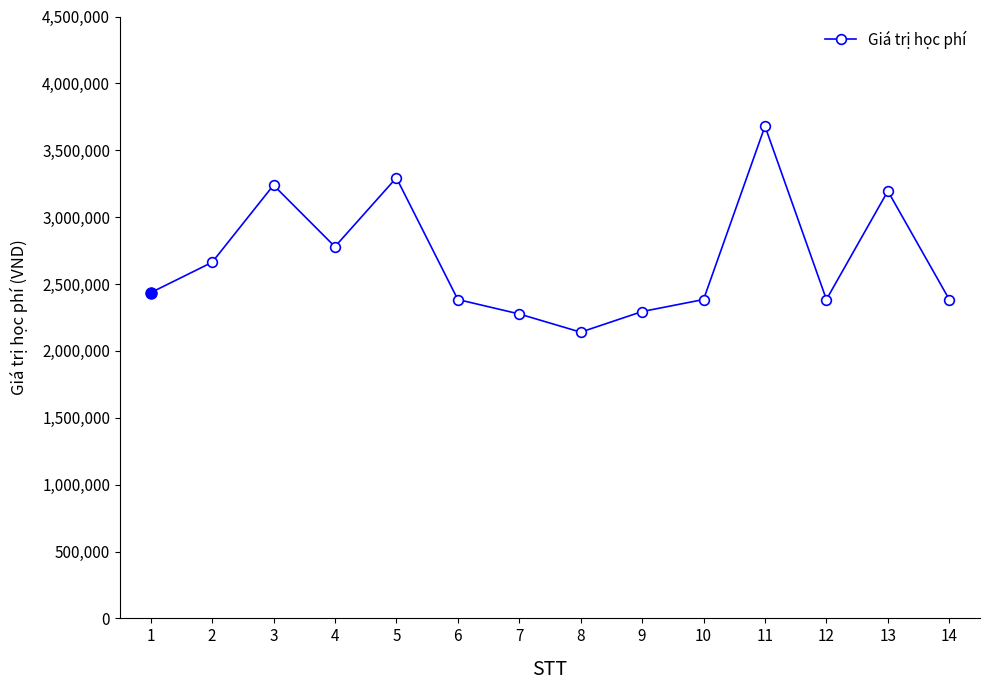

Is it true that the value at 2 is 2662000?

True